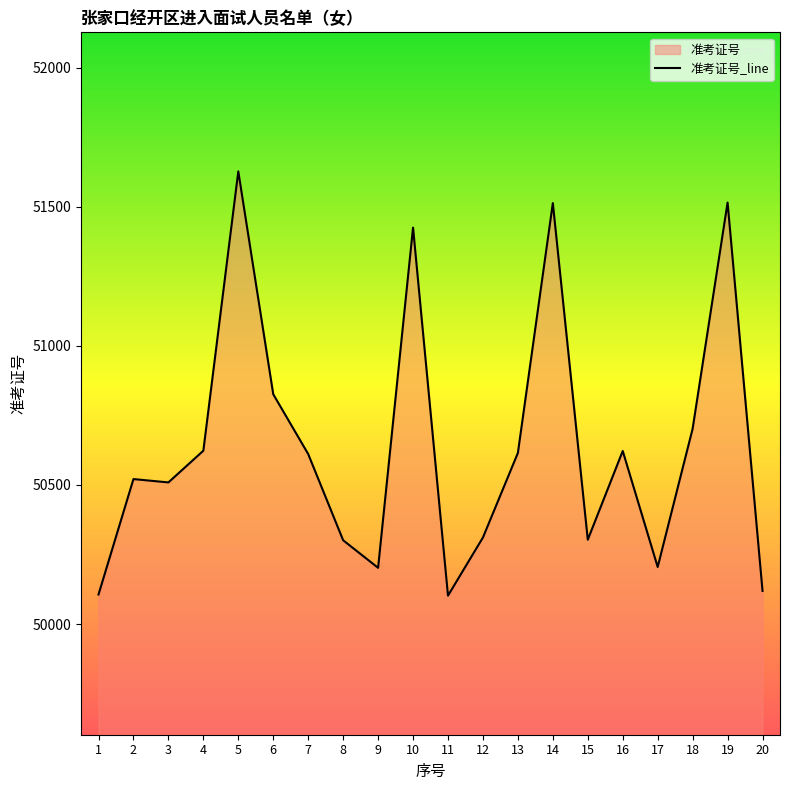

What is the difference between the second highest and second lowest values?

1409